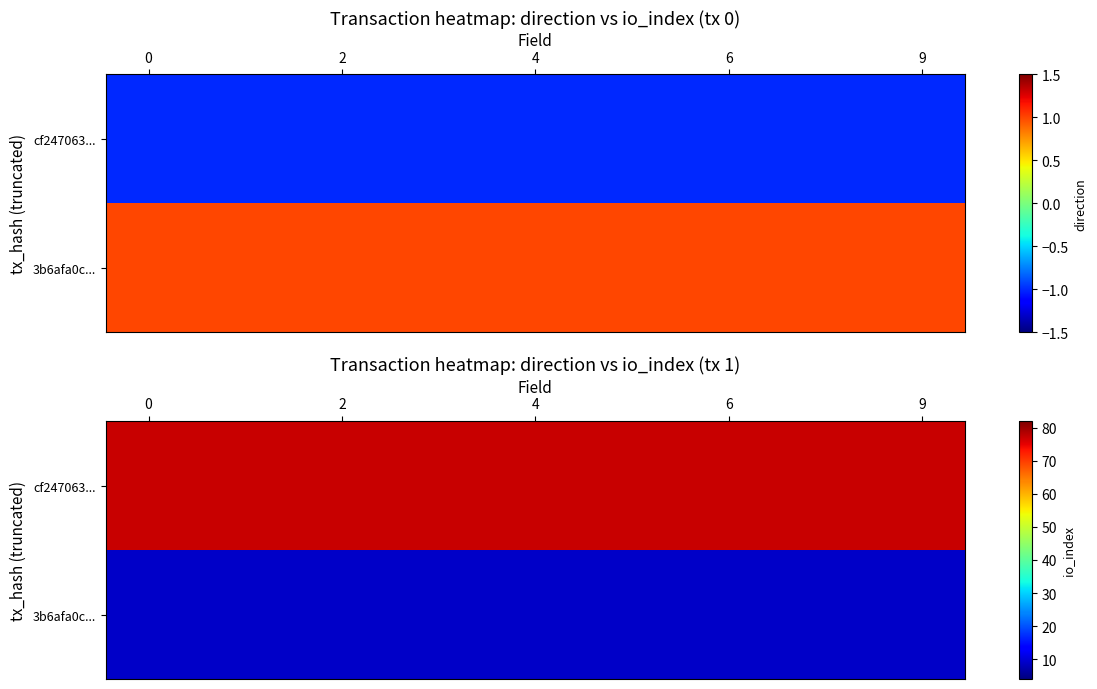

What is the highest value of the 3b6afa0c... series?

9